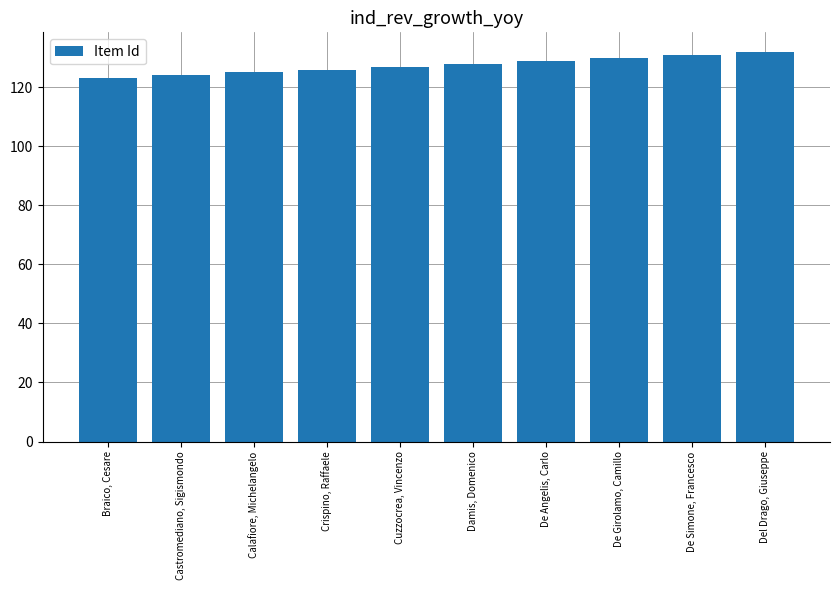

The chart shows a value of 131 at De Simone, Francesco. True or false?

True